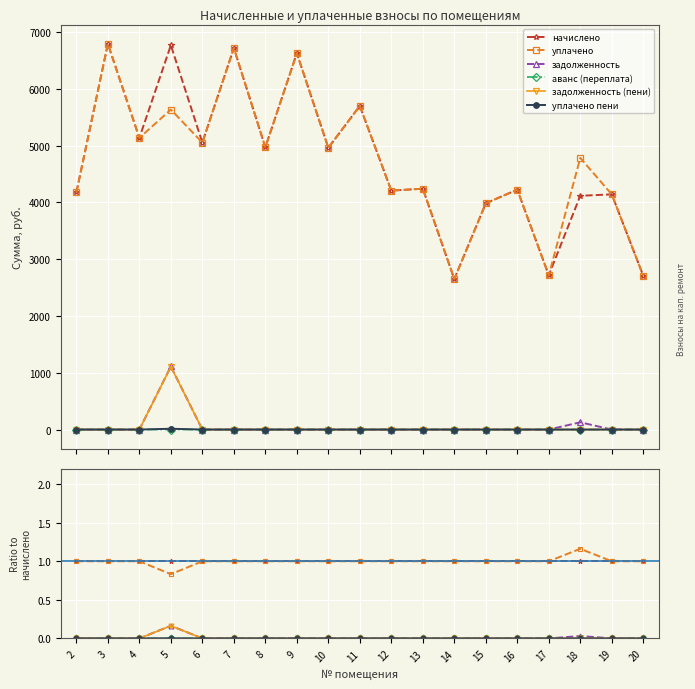

True or false: начислено and аванс (переплата) cross at least once.

False